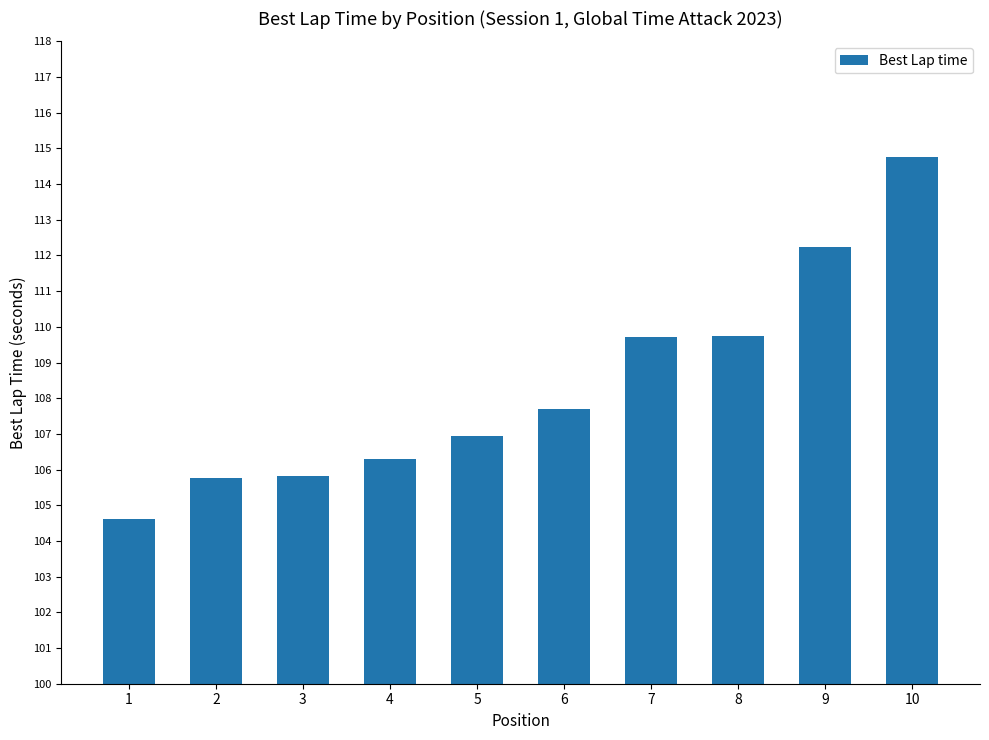

Read the value at 6.

107.7